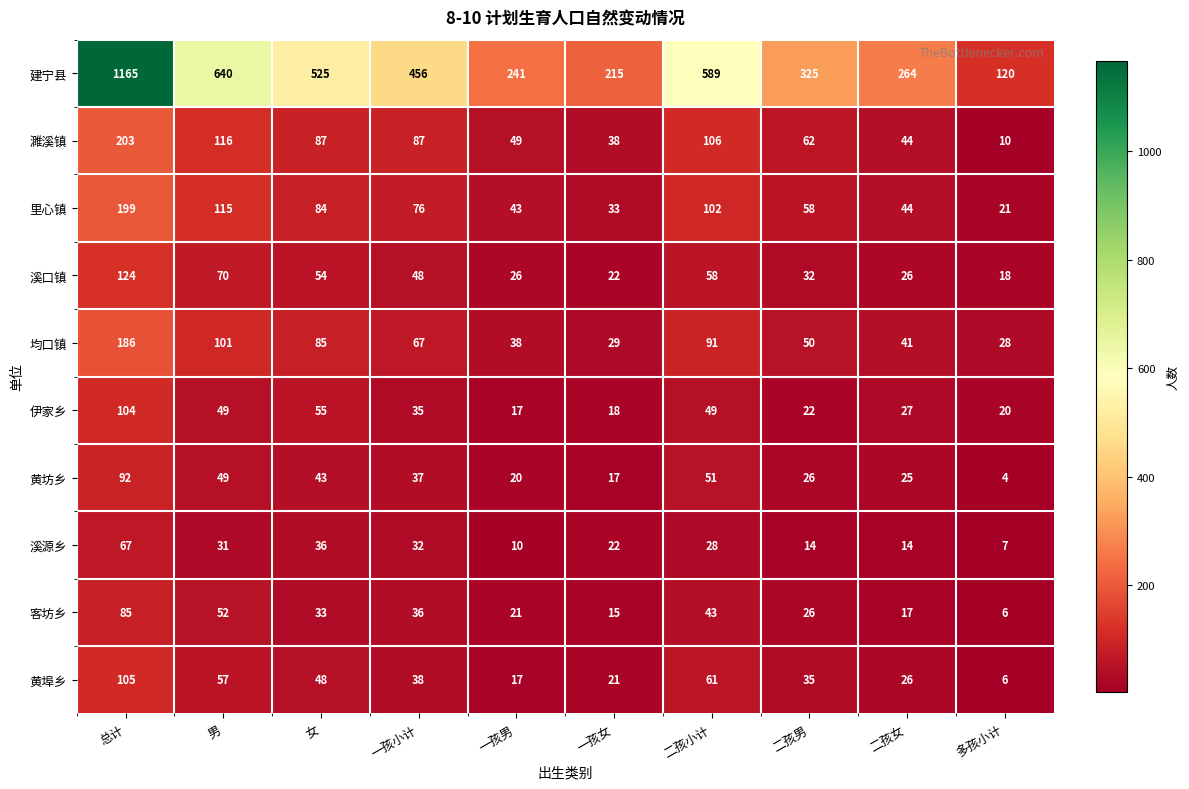

Which series has the widest spread of values?

建宁县